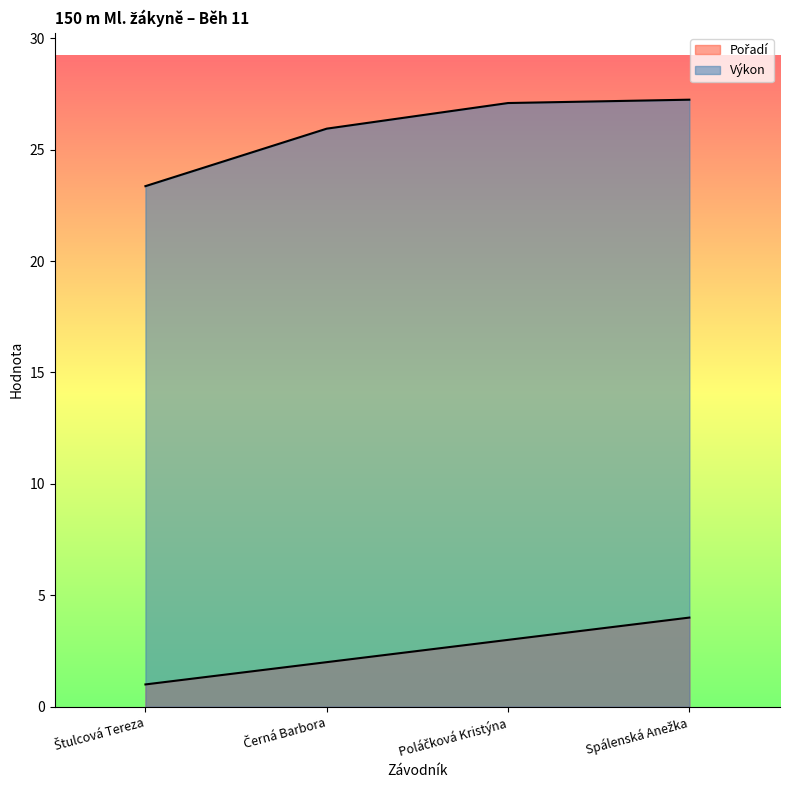

How many lines are shown in the chart?

2